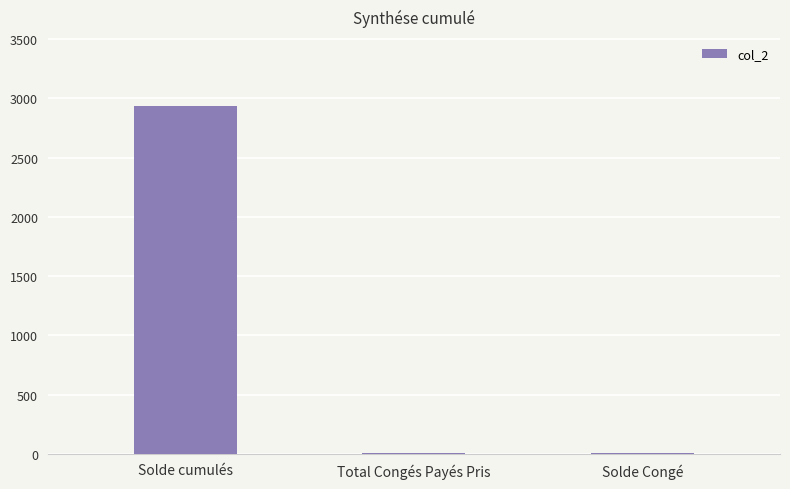

True or false: the data shows 2931.5 at Solde cumulés.

True